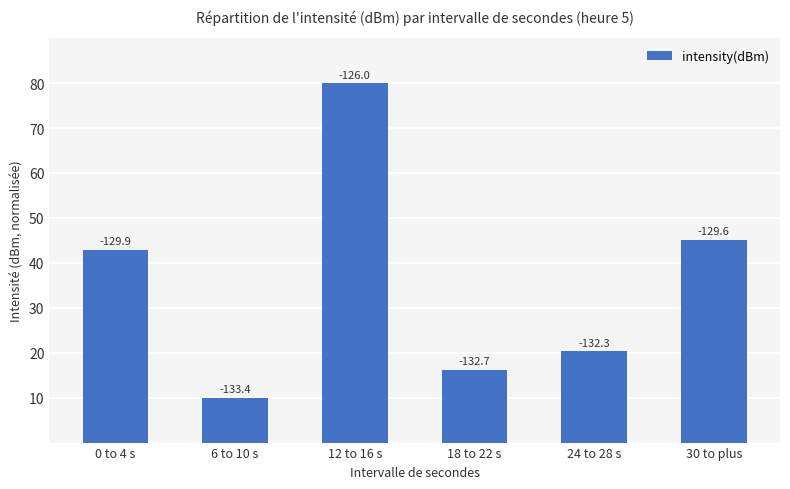

What is the ratio of the value at 24 to 28 s to the value at 12 to 16 s?

0.3